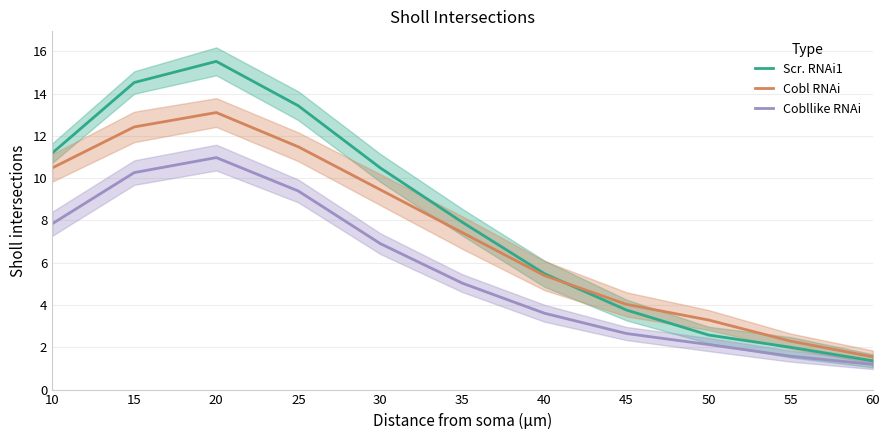

What is the spread (max minus min) of values at 35?

2.9